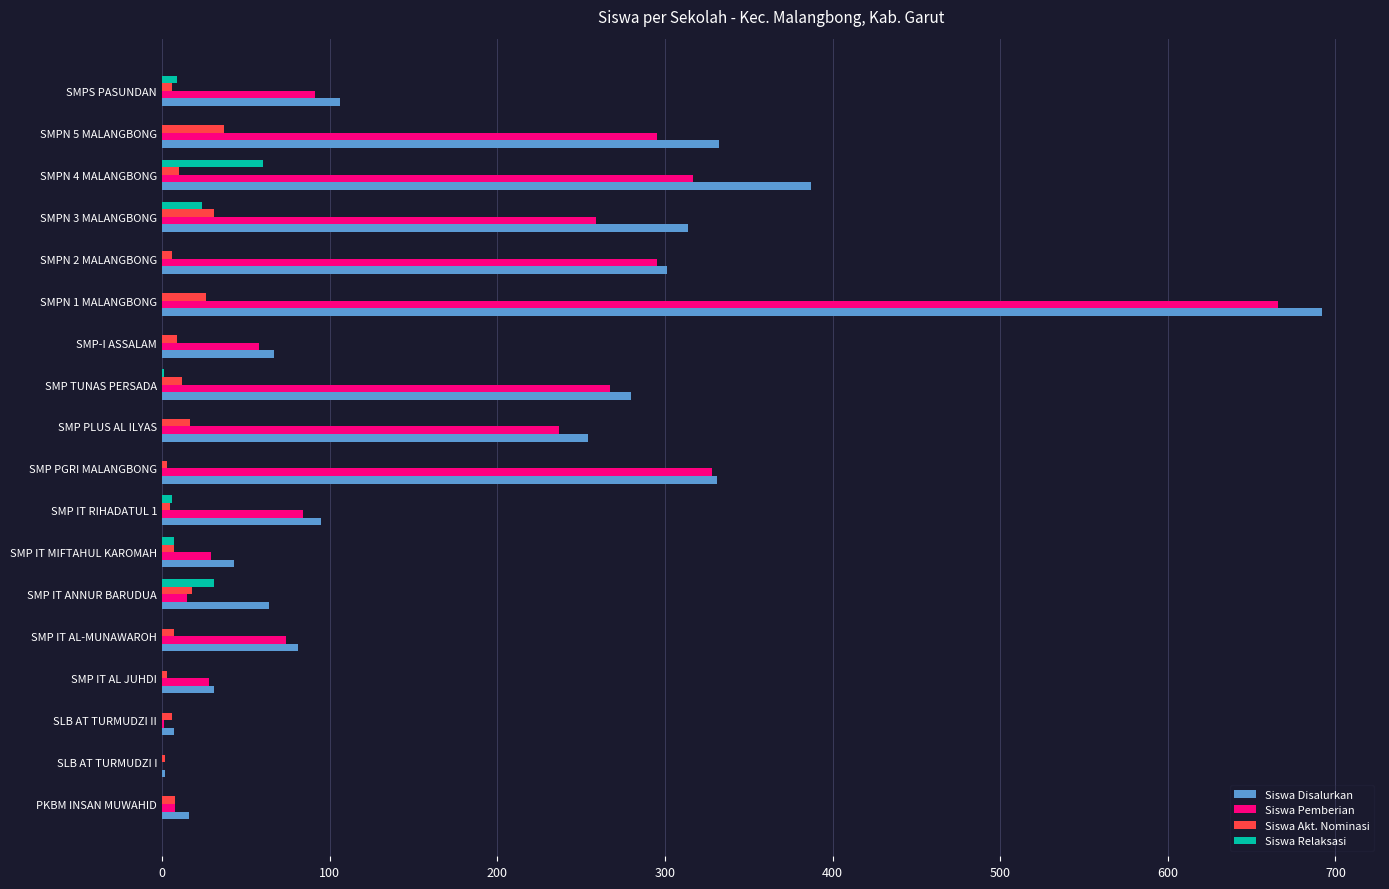

What is the sum of all Siswa Pemberian values?

3052